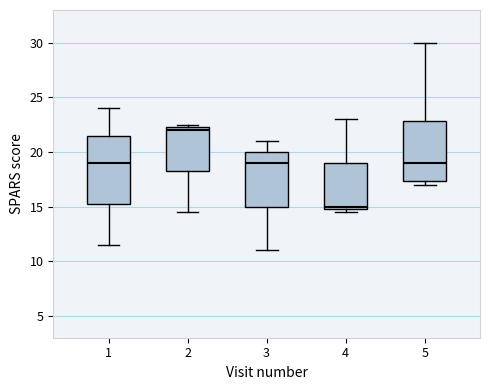

Reading left to right, transcribe this box plot: for each box, give where its median line is, the range the box spans, and where its two whiskers end, as read against the y-axis. The values are not printed on the chart, so give them approximately, as read against the axis.

1: median 19.0, box 15.5 to 21.5, whiskers 11.5 to 24.0
2: median 22.0, box 18.5 to 22.5, whiskers 14.5 to 22.5 (just above the box's upper edge)
3: median 19.0, box 15.0 to 20.0, whiskers 11.0 to 21.0
4: median 15.0 (just above the box's lower edge), box 15.0 to 19.0, whiskers 14.5 to 23.0
5: median 19.0, box 17.5 to 23.0, whiskers 17.0 to 30.0